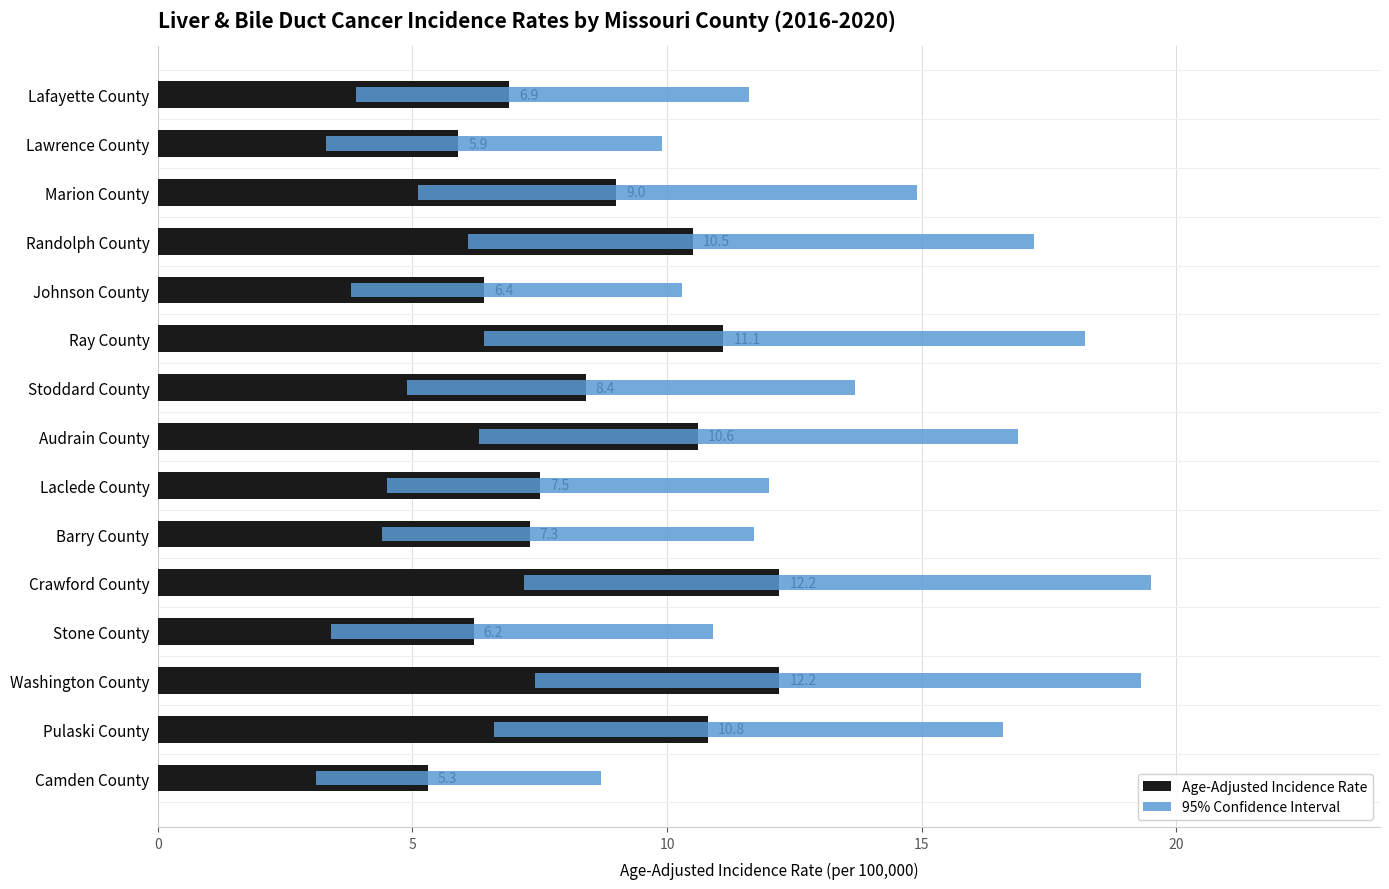

At Camden County, list the series in order from largest to smallest.

95% Confidence Interval, Age-Adjusted Incidence Rate